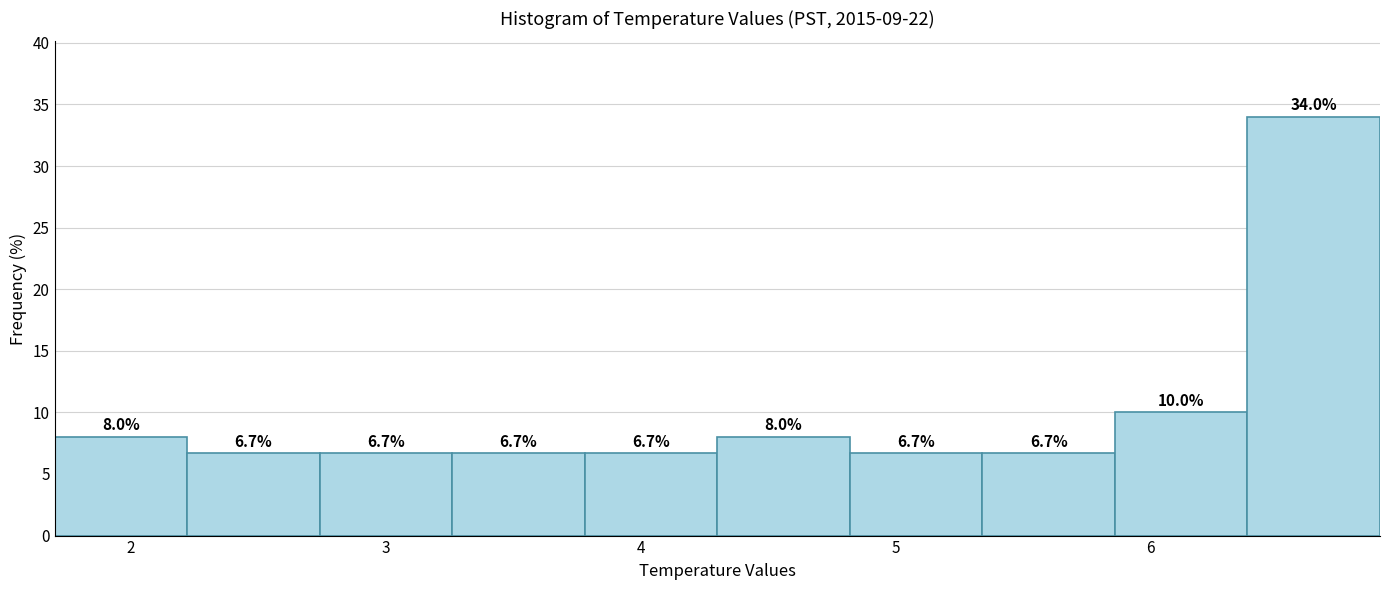

What is the height of the bar covering 6.38 to 6.90 on the x-axis? The bar edges are not printed on the chart, so give them approximately, as read against the axis.

34.0